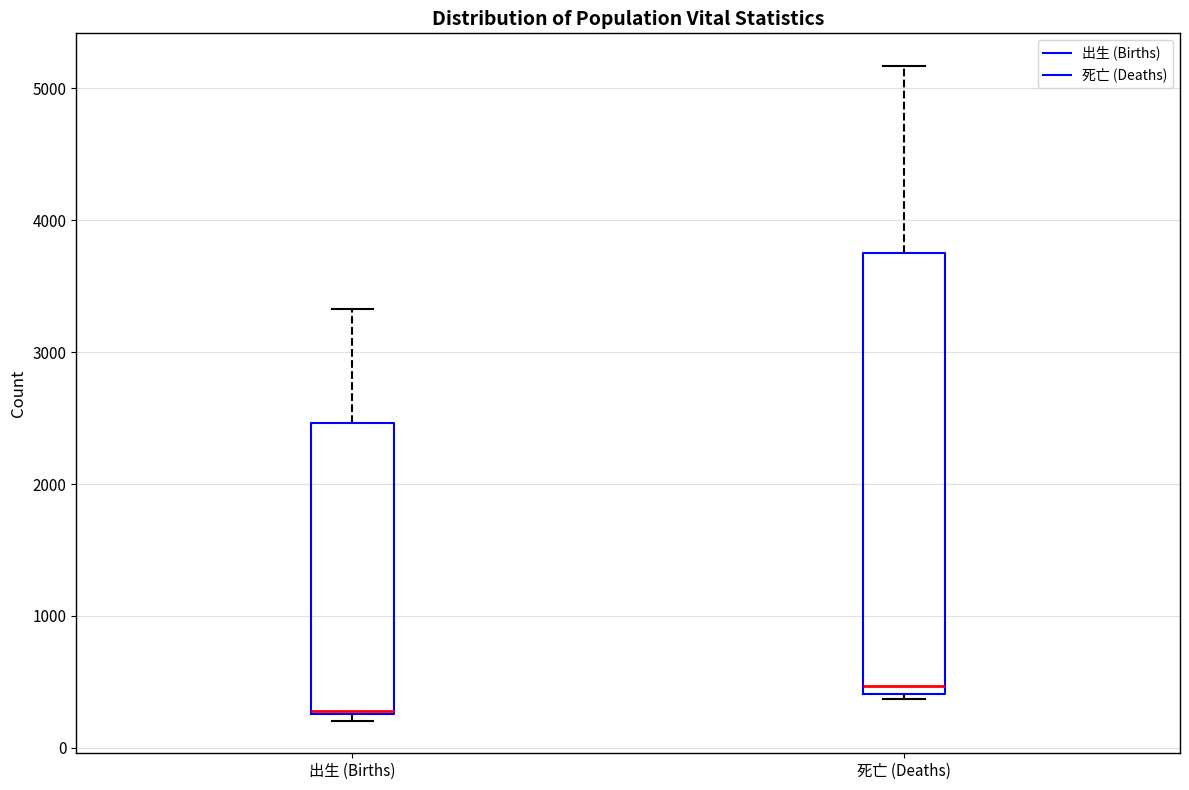

Which box has the lowest median line?

出生 (Births)